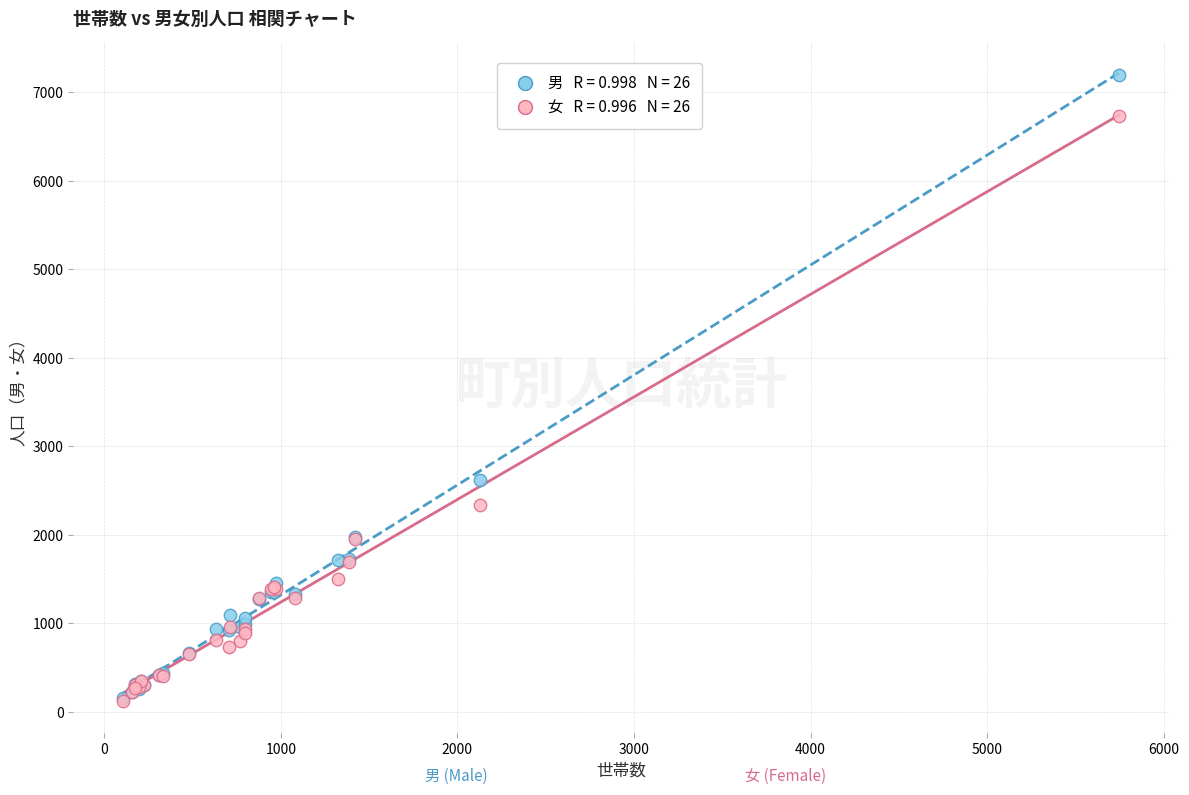

Across all series, what Y value is closest to 3661?

2621